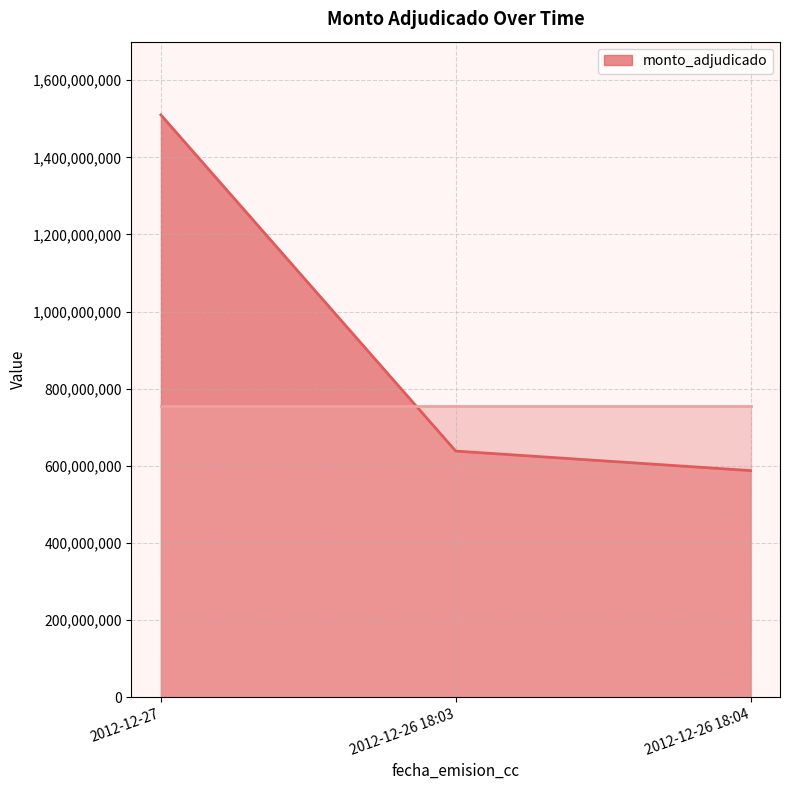

Where is the data nearest to the value 1048836550?

2012-12-26 18:03